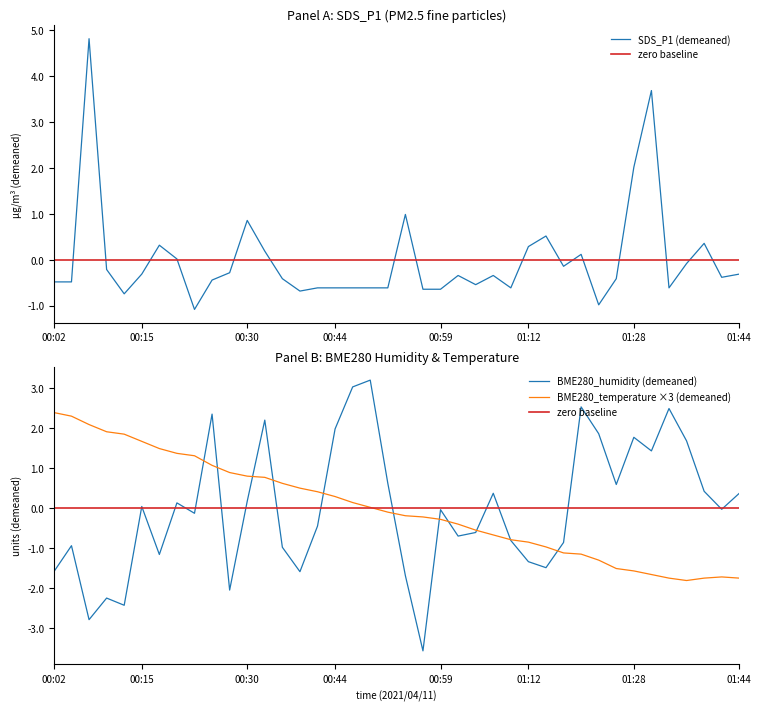

Which series has the largest range (max minus min)?

BME280_humidity